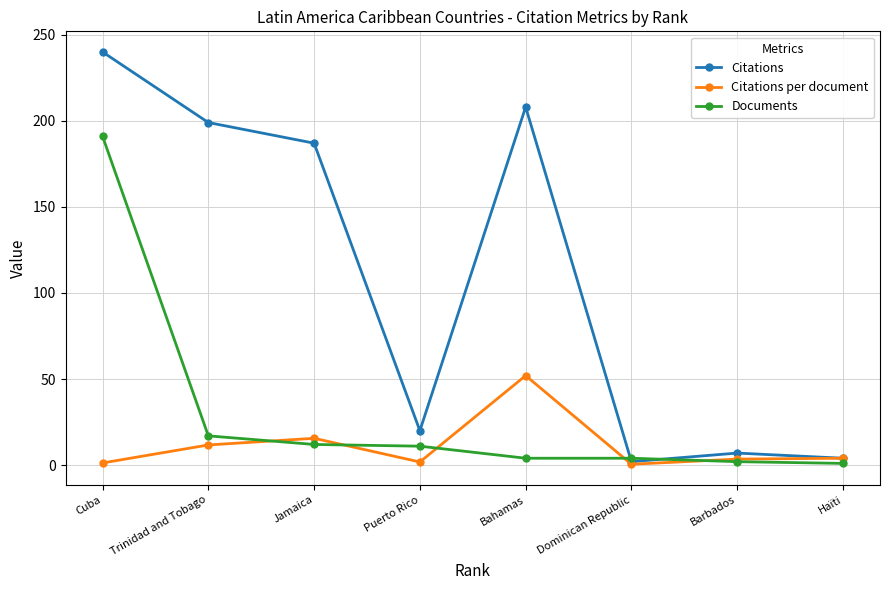

List the series in order of their peak value, lowest first.

Citations per document, Documents, Citations